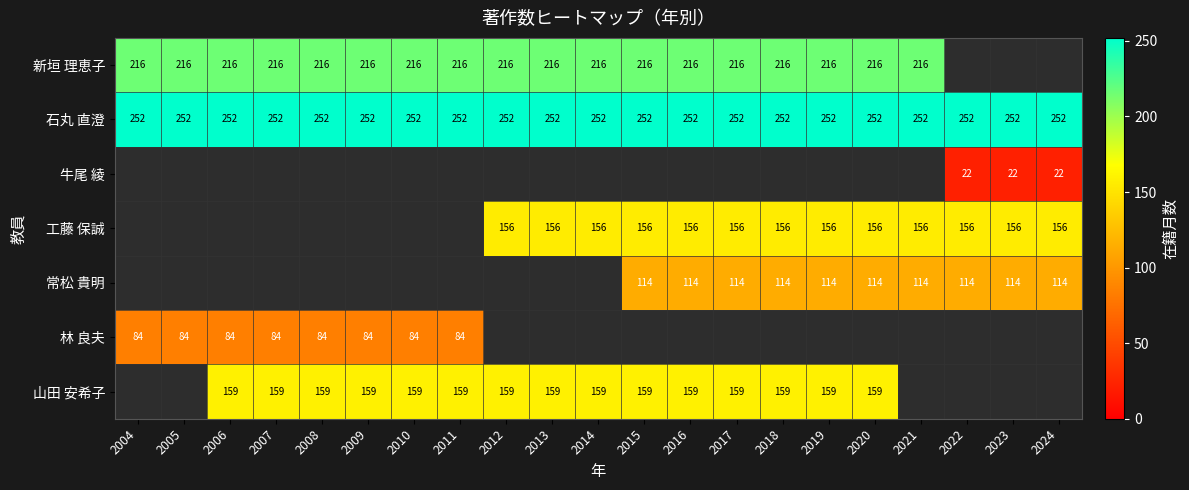

The value of 新垣 理恵子 at 2009 is 216. True or false?

True